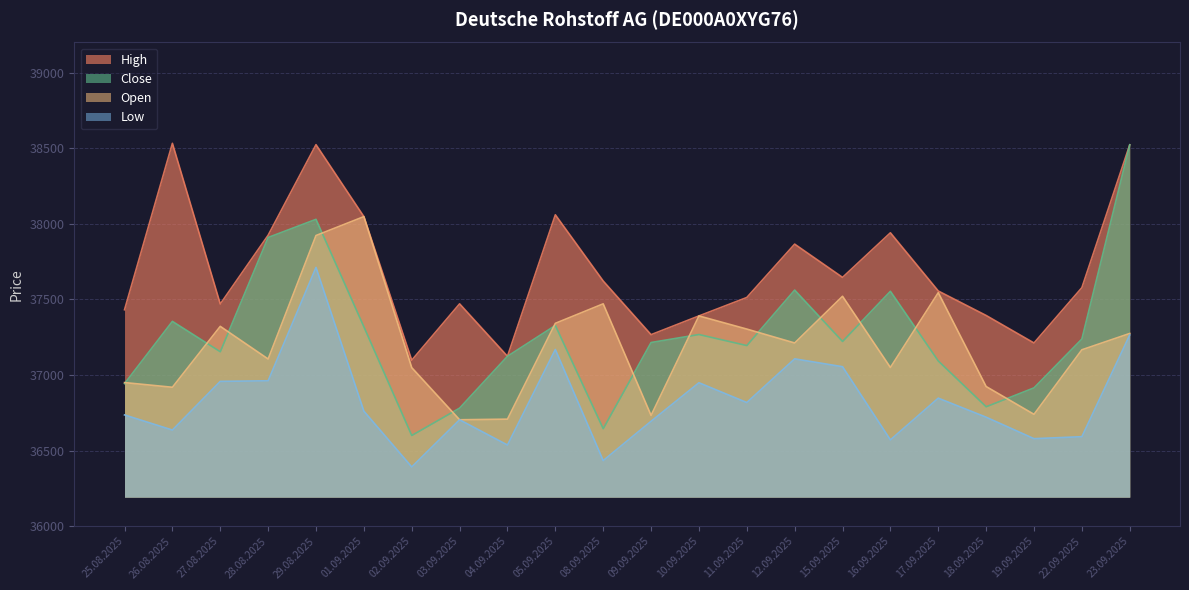

At which label is High closest to 37815?

12.09.2025